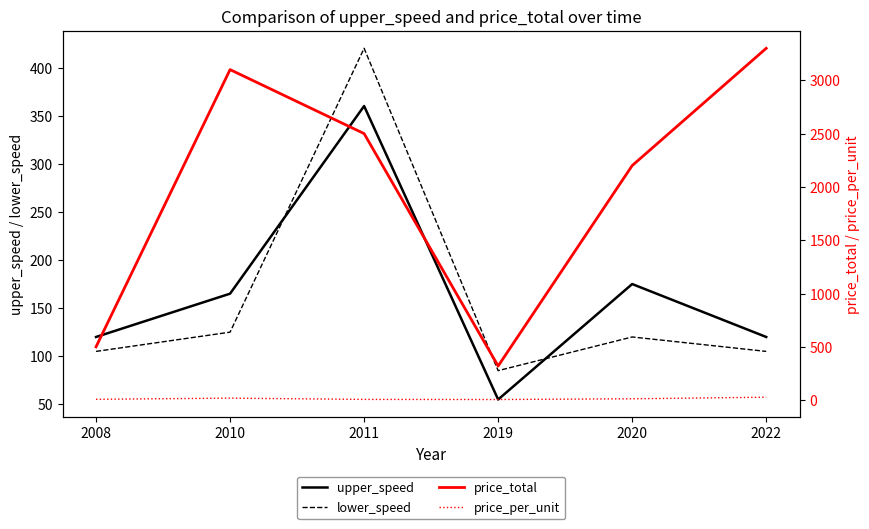

Between 2008 and 2019, which series saw the biggest shift?

price_total